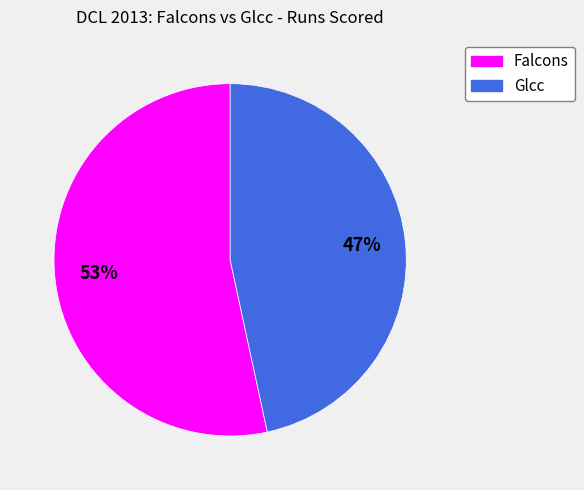

The Glcc slice represents 56% of the pie. True or false?

False